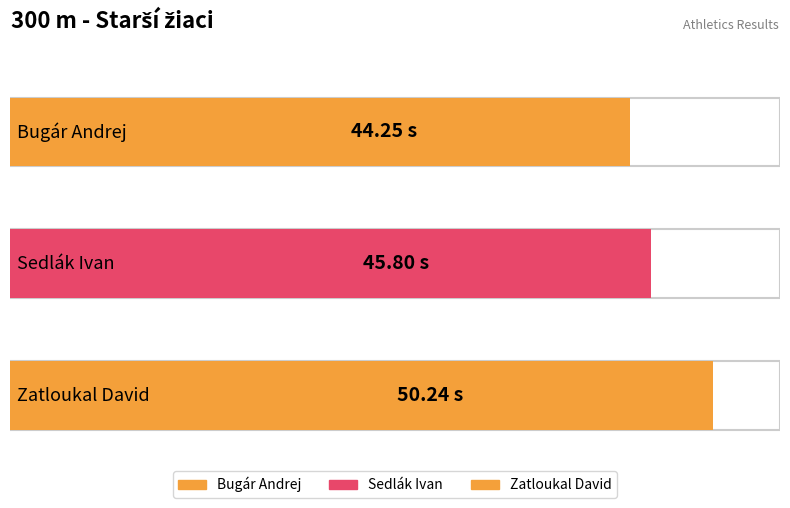

Reading right to left, list all the values displayed in this chart.

50.2	45.8	44.2